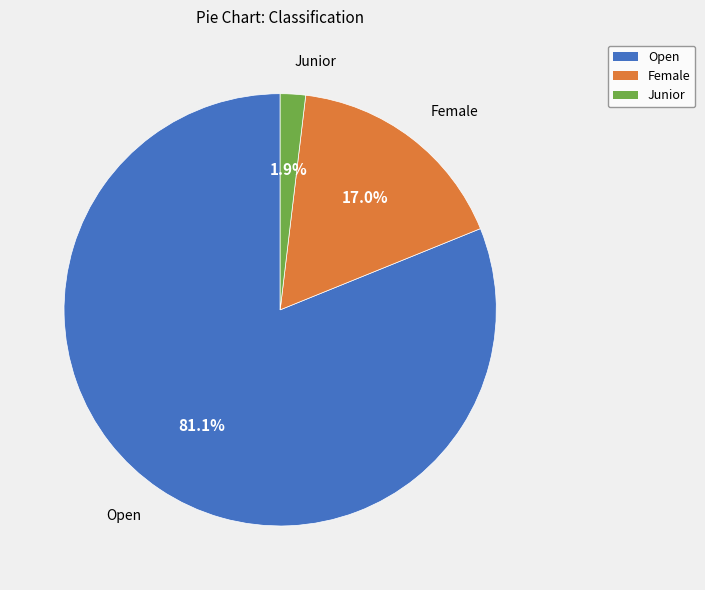

Is the sum of Junior and Open greater than half?

Yes